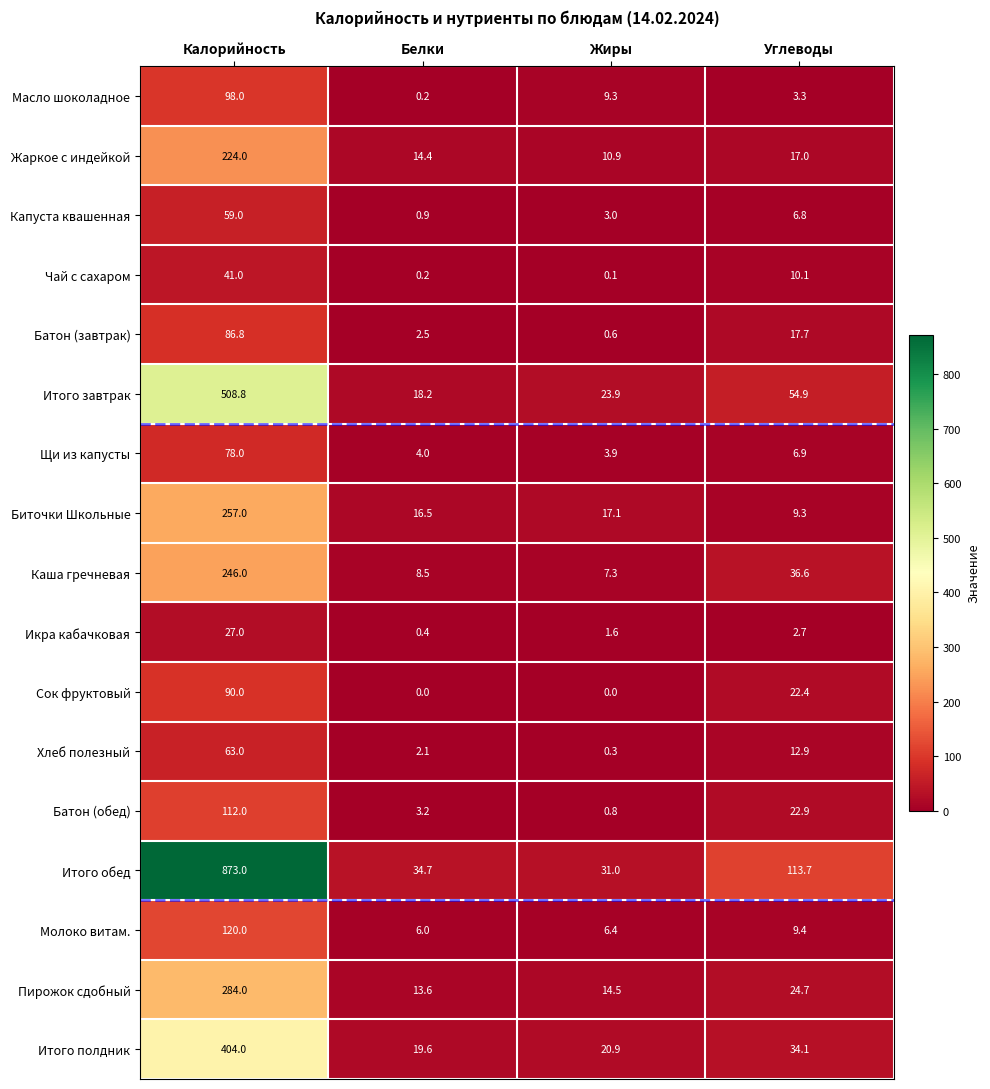

Rank the series at Углеводы from lowest to highest value.

Икра кабачковая, Масло шоколадное, Капуста квашенная, Щи из капусты, Биточки Школьные, Молоко витам., Чай с сахаром, Хлеб полезный, Жаркое с индейкой, Батон (завтрак), Сок фруктовый, Батон (обед), Пирожок сдобный, Итого полдник, Каша гречневая, Итого завтрак, Итого обед